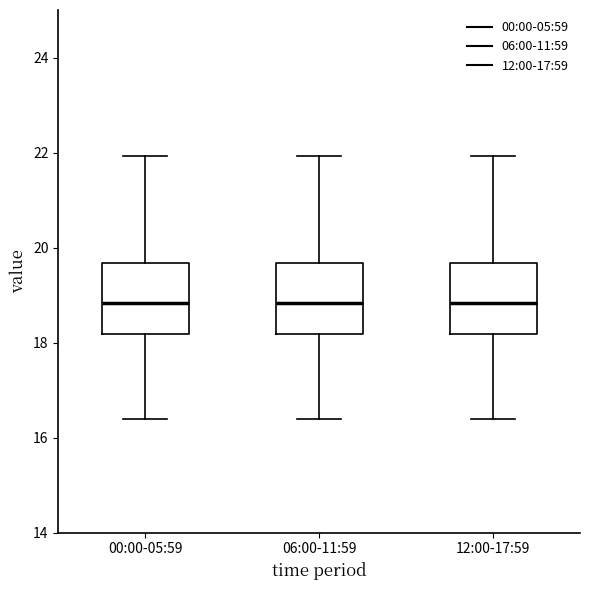

Where does the upper whisker of the box for 12:00-17:59 end on the y-axis? The values are not printed on the chart, so give them approximately, as read against the axis.

22.0